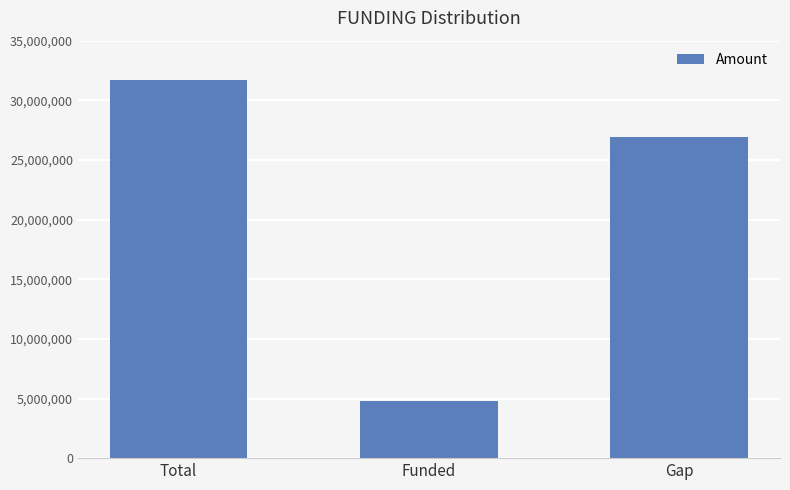

Where does the data first go above 26945000?

Total